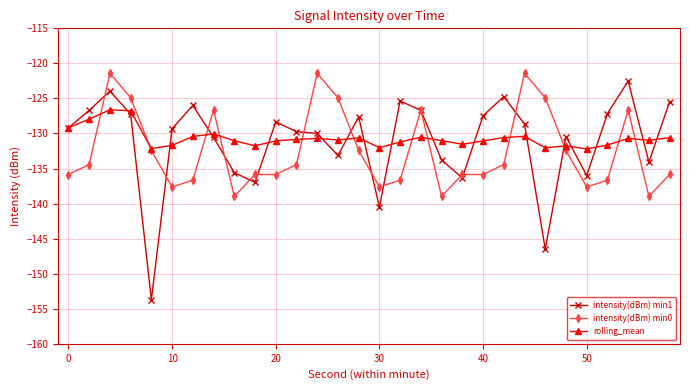

True or false: rolling_mean has more than 0 interior local peaks.

True